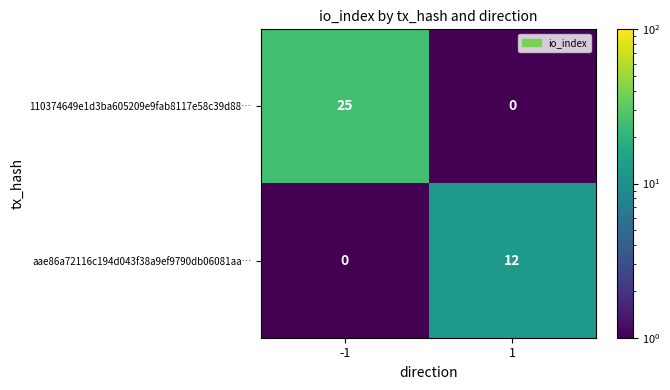

True or false: aae86a72116c194d043f38a9ef9790db06081aa… has a value of 0 at -1.

True